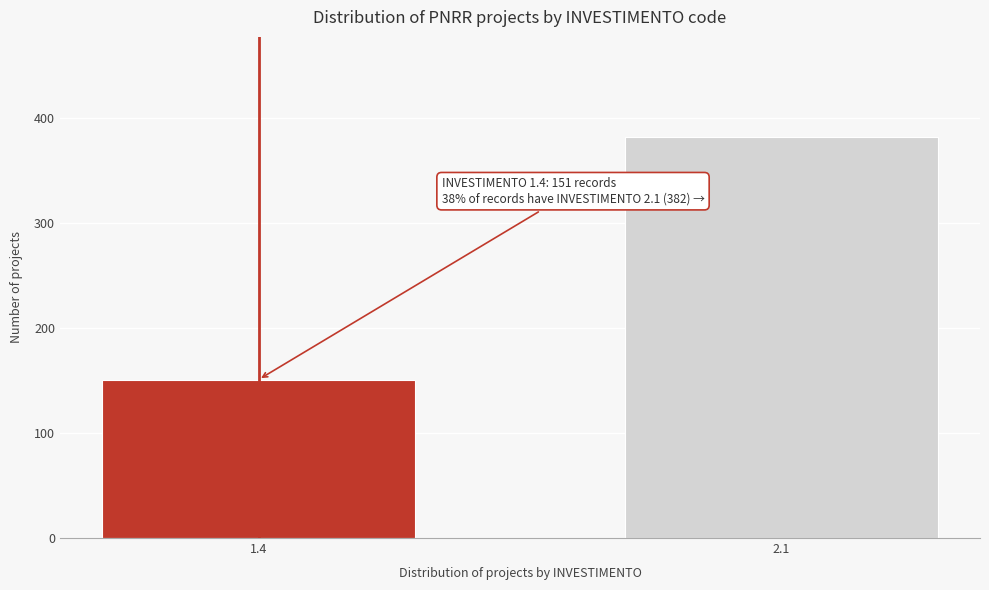

Reading left to right, what are all the values shown in this chart?

1.4=151	2.1=382